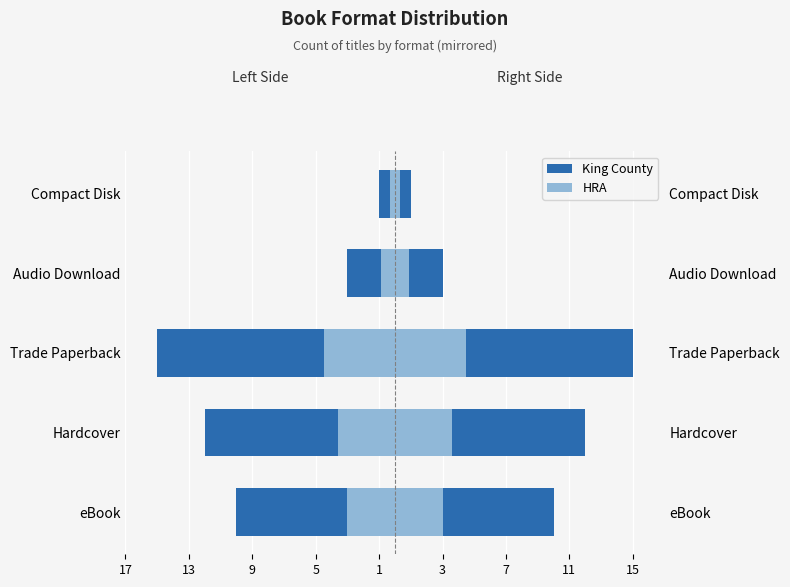

The HRA Right series shows 5.3 at eBook. True or false?

False